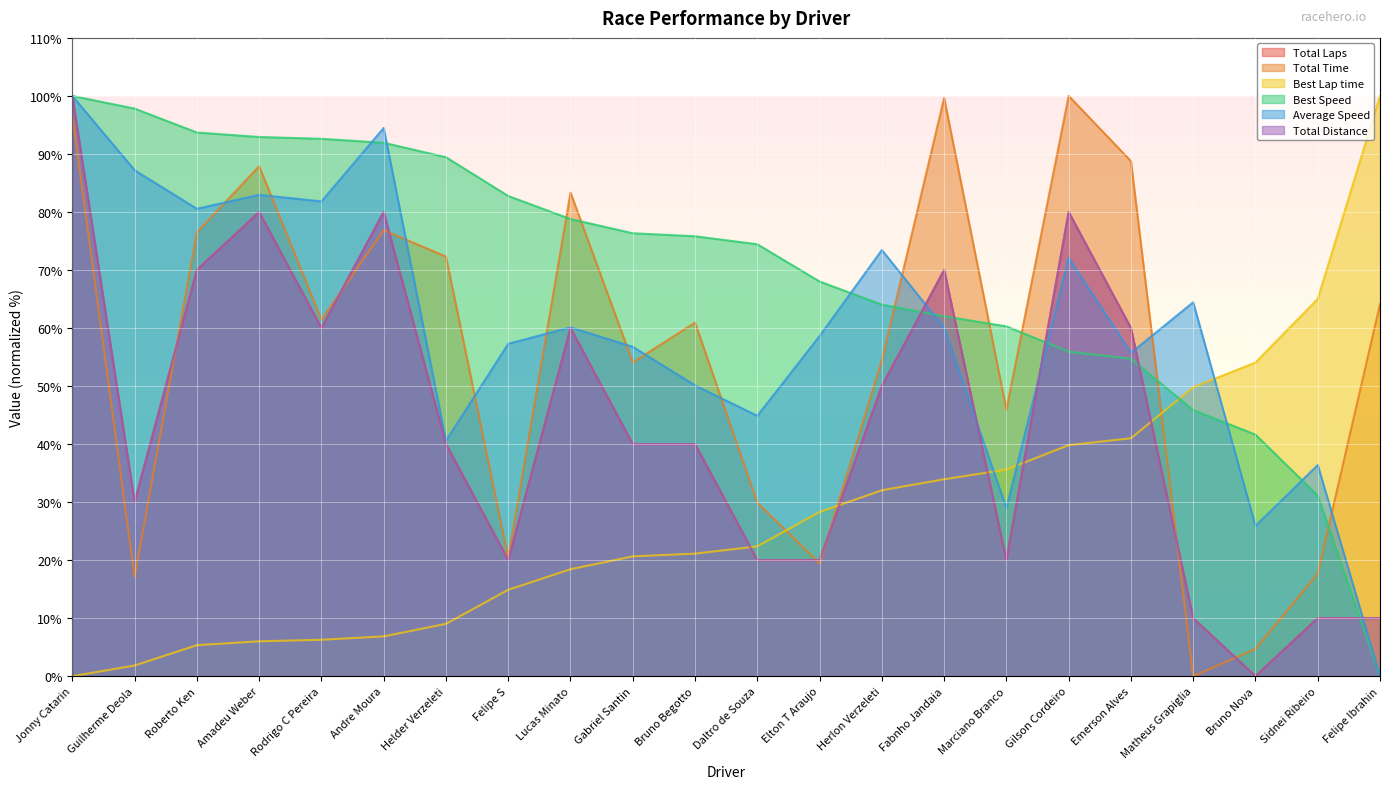

Is the value of Total Distance at Rodrigo C Pereira greater than the value of Total Laps at Guilherme Deola?

Yes